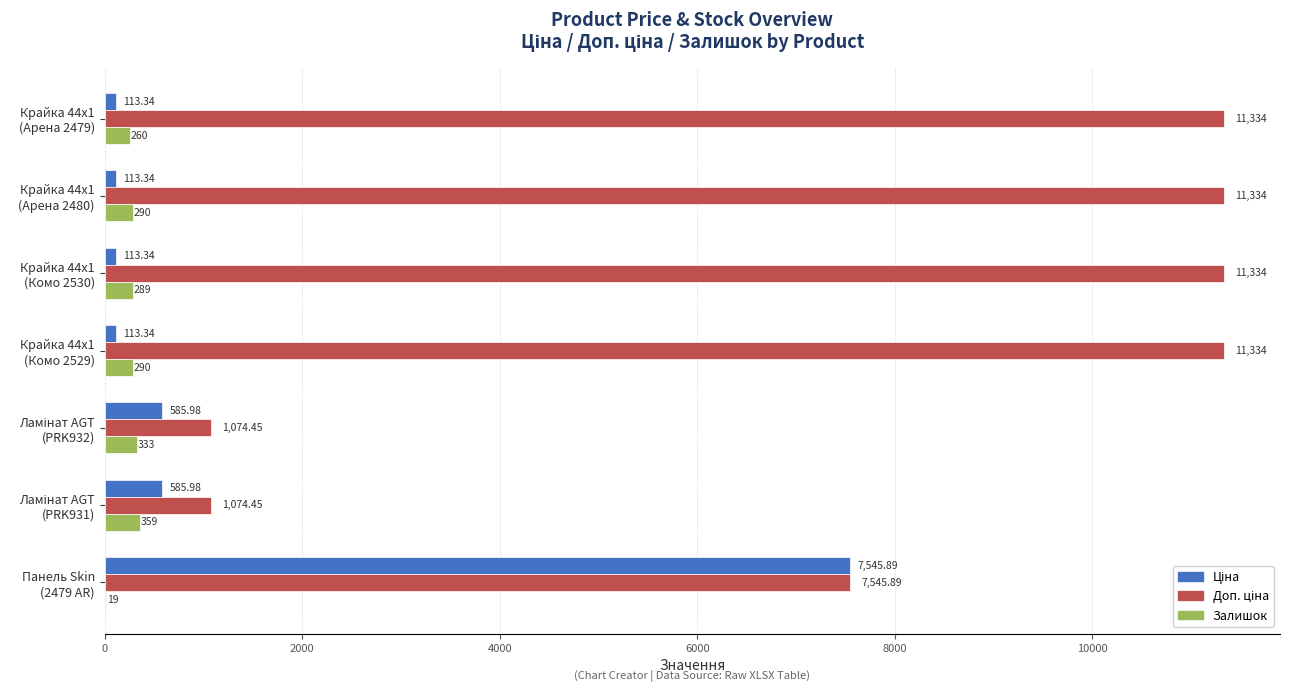

How many distinct data groups are displayed?

3